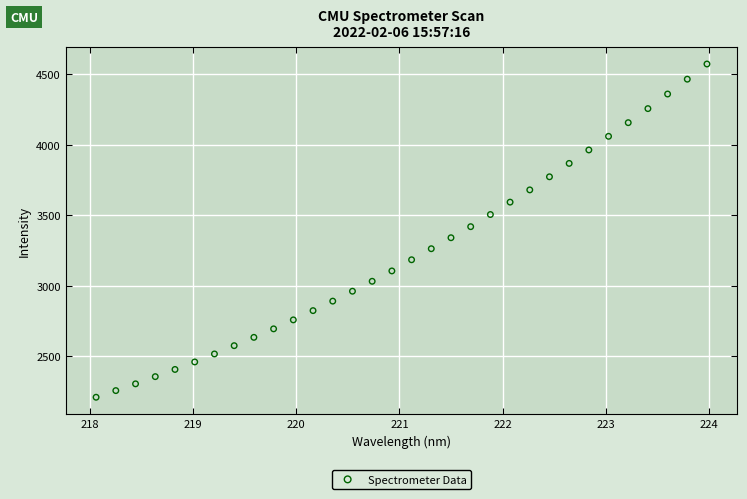

What is the range of Y values (max minus min)?

2363.0